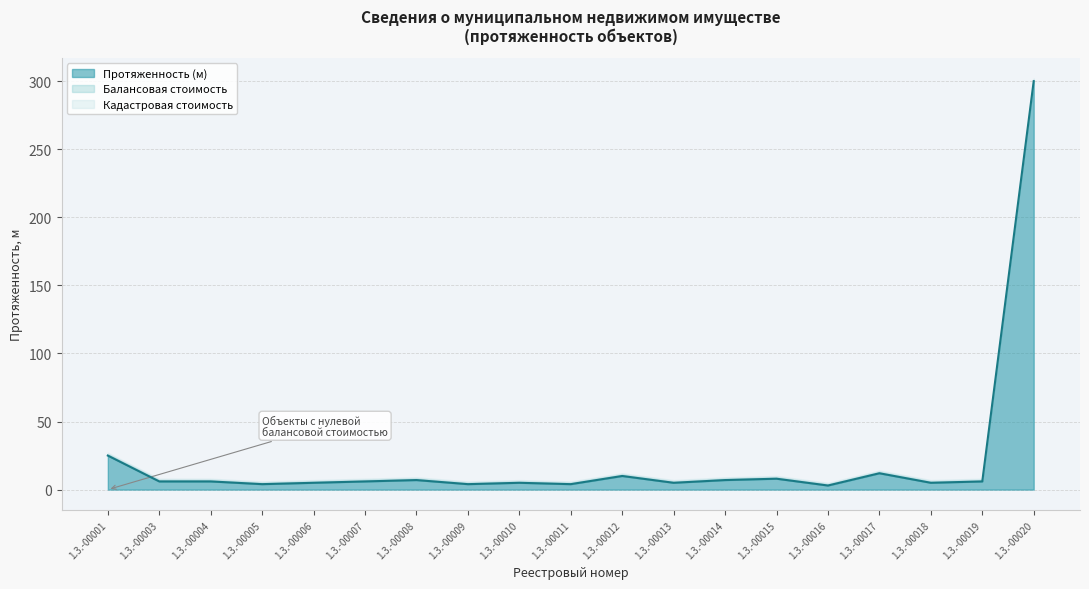

At which label does Протяженность (м) reach its peak?

1.3.-00020